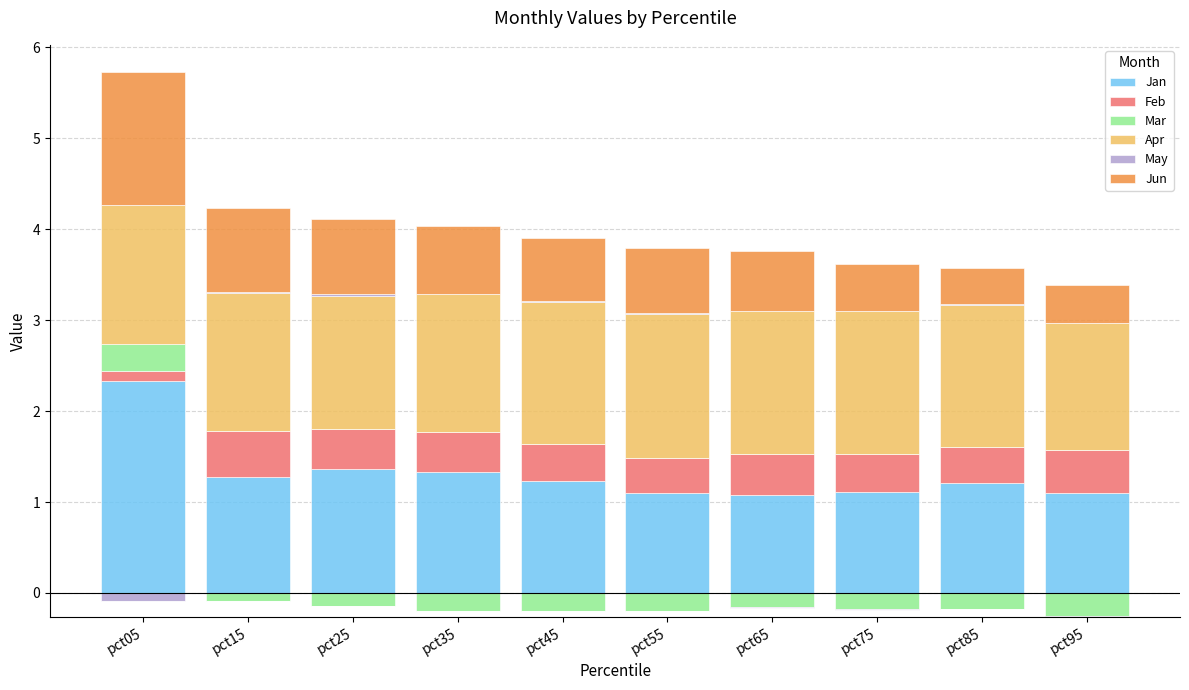

List the labels in order of Apr value, largest first.

pct55, pct65, pct75, pct85, pct45, pct05, pct15, pct35, pct25, pct95